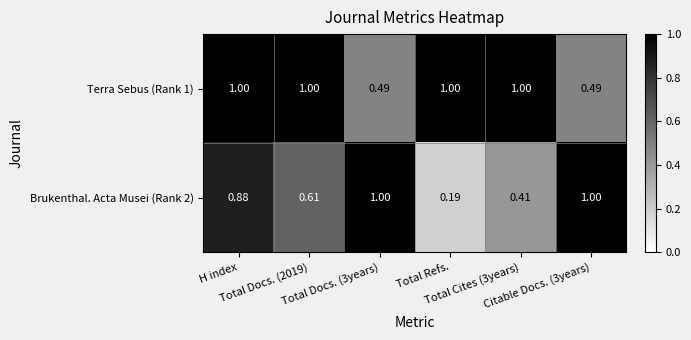

How many series are shown in this chart?

2